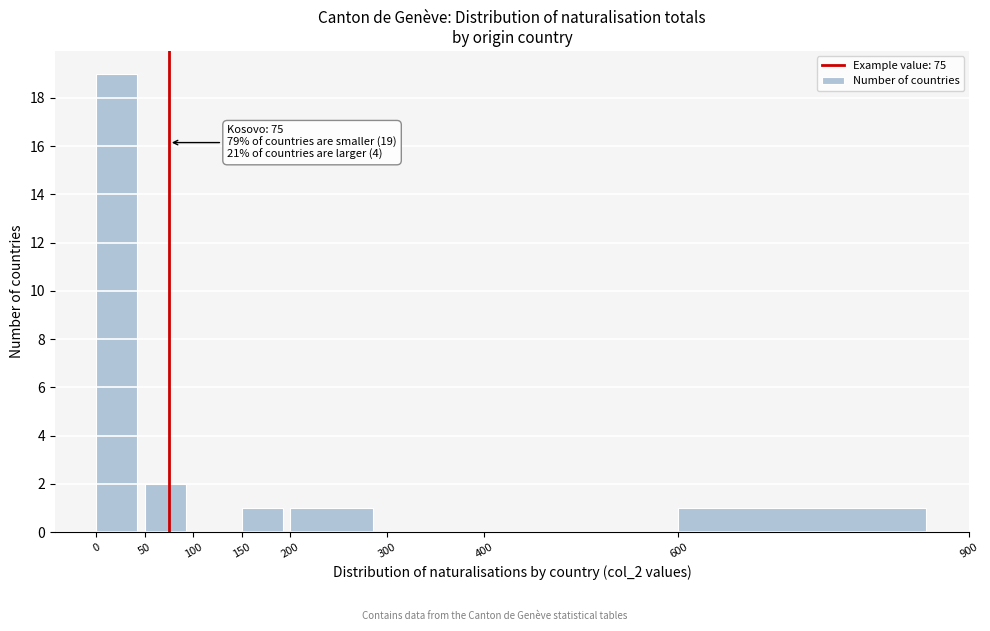

Over which range of the x-axis is the bar tallest?

0 to 50